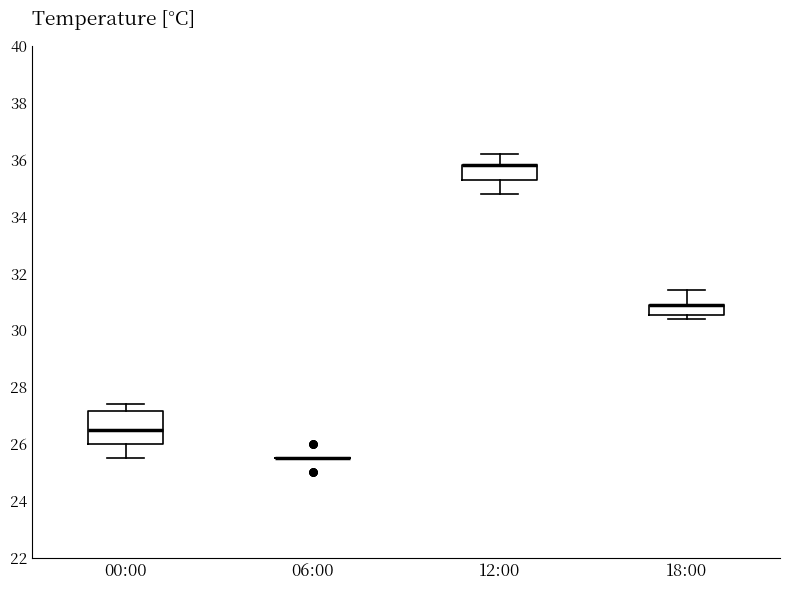

Reading left to right, read every box against the y-axis: the position of its median line, the range the box covers, and the ends of its whiskers. The values are not printed on the chart, so give them approximately, as read against the axis.

00:00: median 26.6, box 26.0 to 27.2, whiskers 25.6 to 27.4
06:00: box collapsed to a line at 25.6, whiskers 25.6 to 25.6
12:00: median 35.8 (drawn on the box's upper edge), box 35.4 to 35.8, whiskers 34.8 to 36.2
18:00: median 31.0 (drawn on the box's upper edge), box 30.6 to 31.0, whiskers 30.4 to 31.4